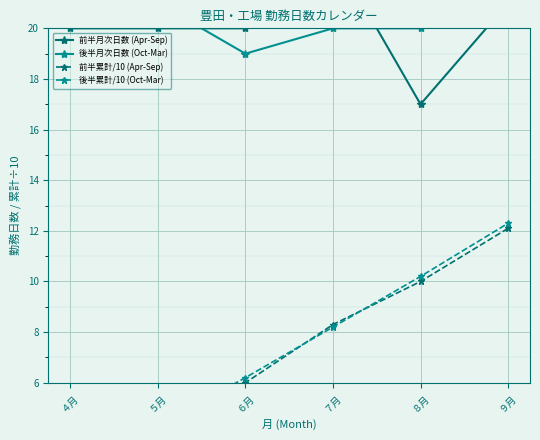

Where is 前半累計/10 (Apr-Sep) nearest to the value 7?

６月